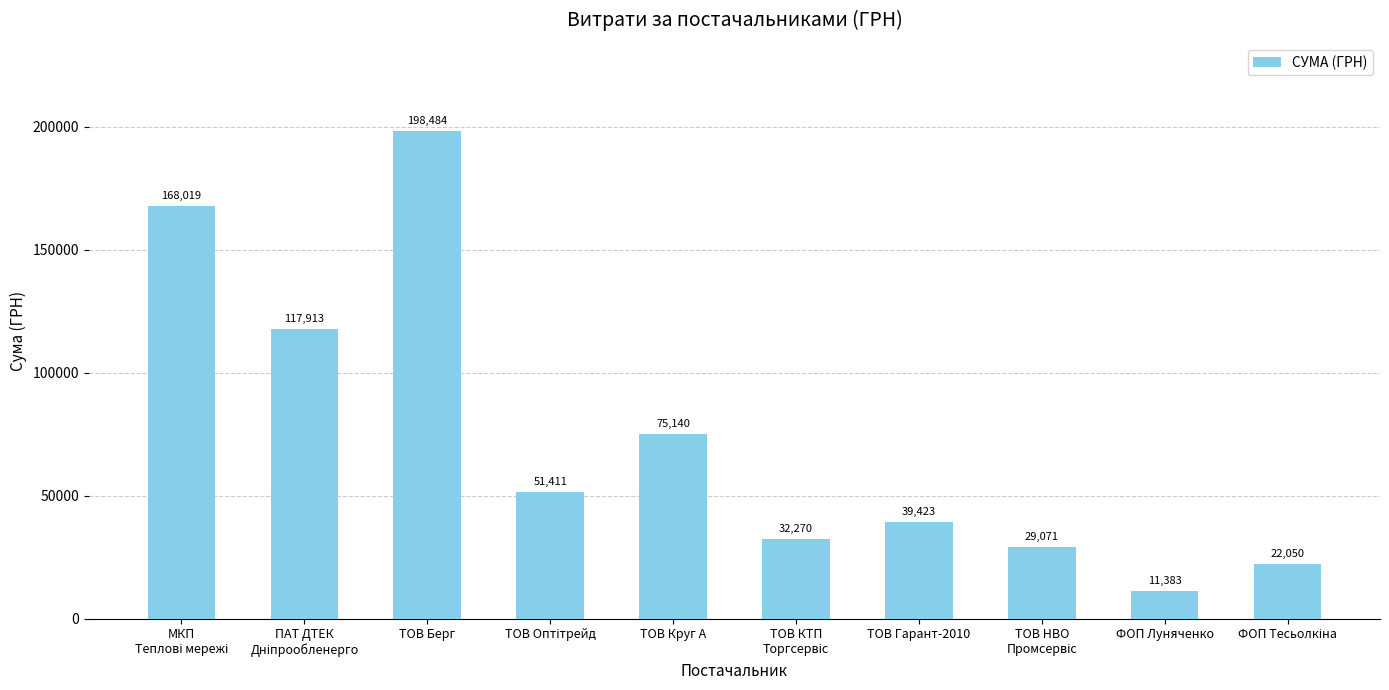

What is the label of the 2nd bar from the right?

ФОП Луняченко